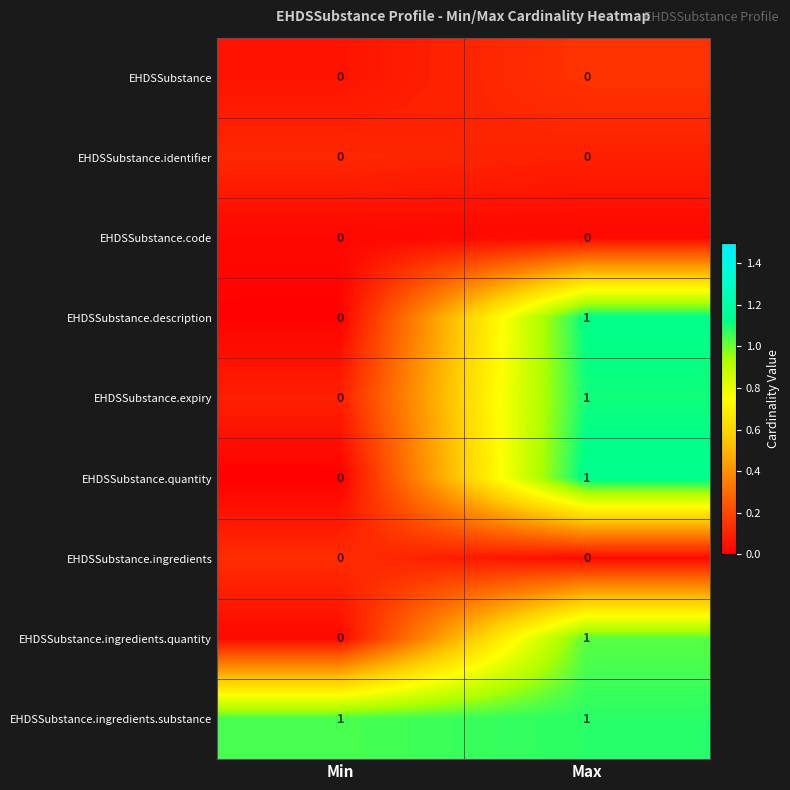

Which series has the largest total across all categories?

EHDSSubstance.ingredients.substance